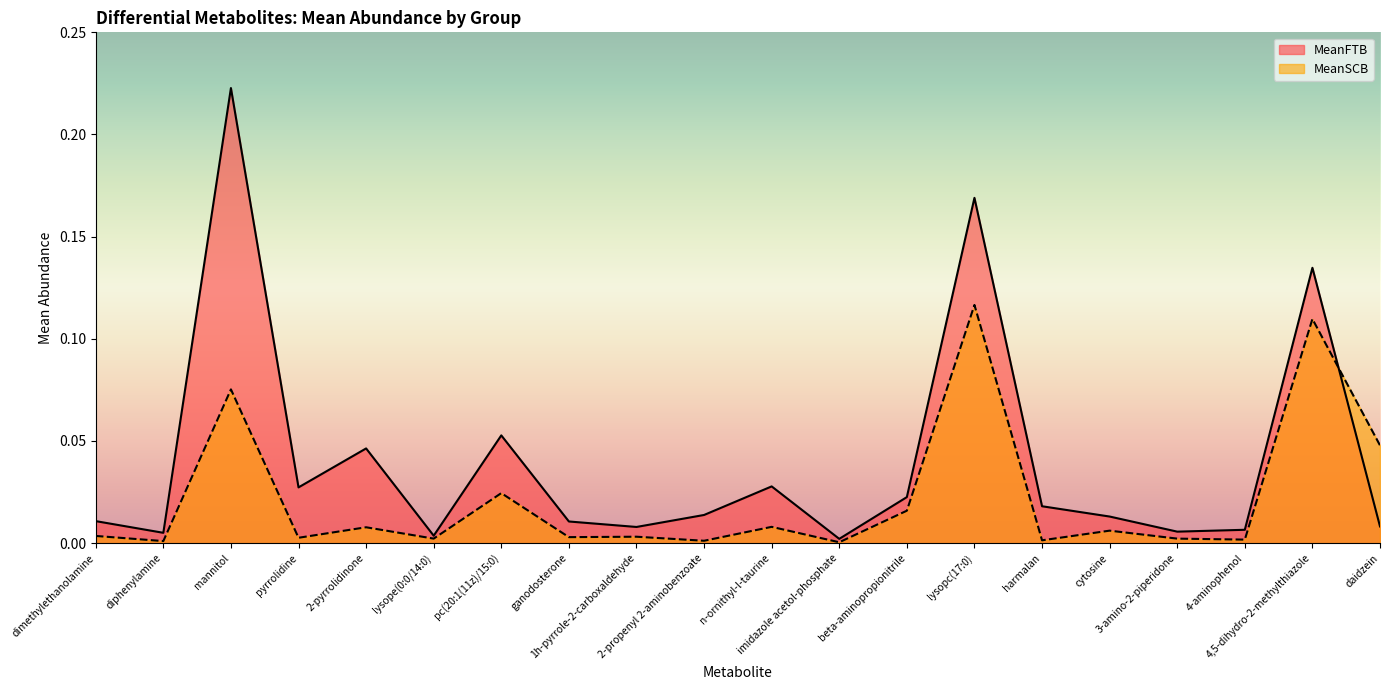

True or false: MeanSCB and MeanFTB intersect in this chart.

True